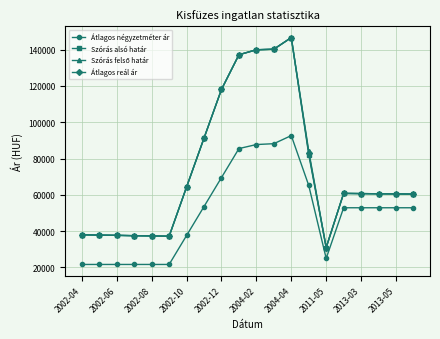

At how many categories does at least one series exceed 105469?

5